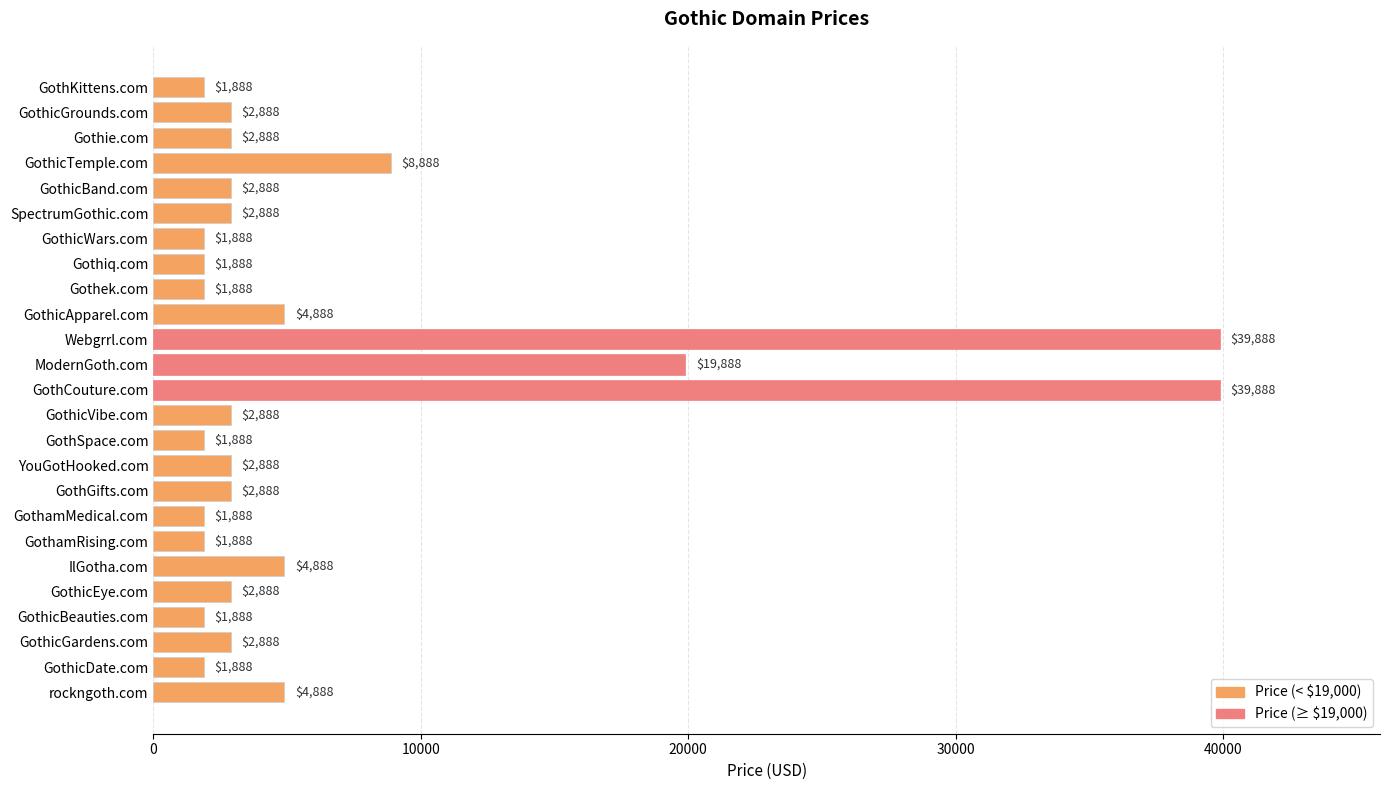

Reading top to bottom, extract all data points from this chart.

1888	2888	2888	8888	2888	2888	1888	1888	1888	4888	39888	19888	39888	2888	1888	2888	2888	1888	1888	4888	2888	1888	2888	1888	4888